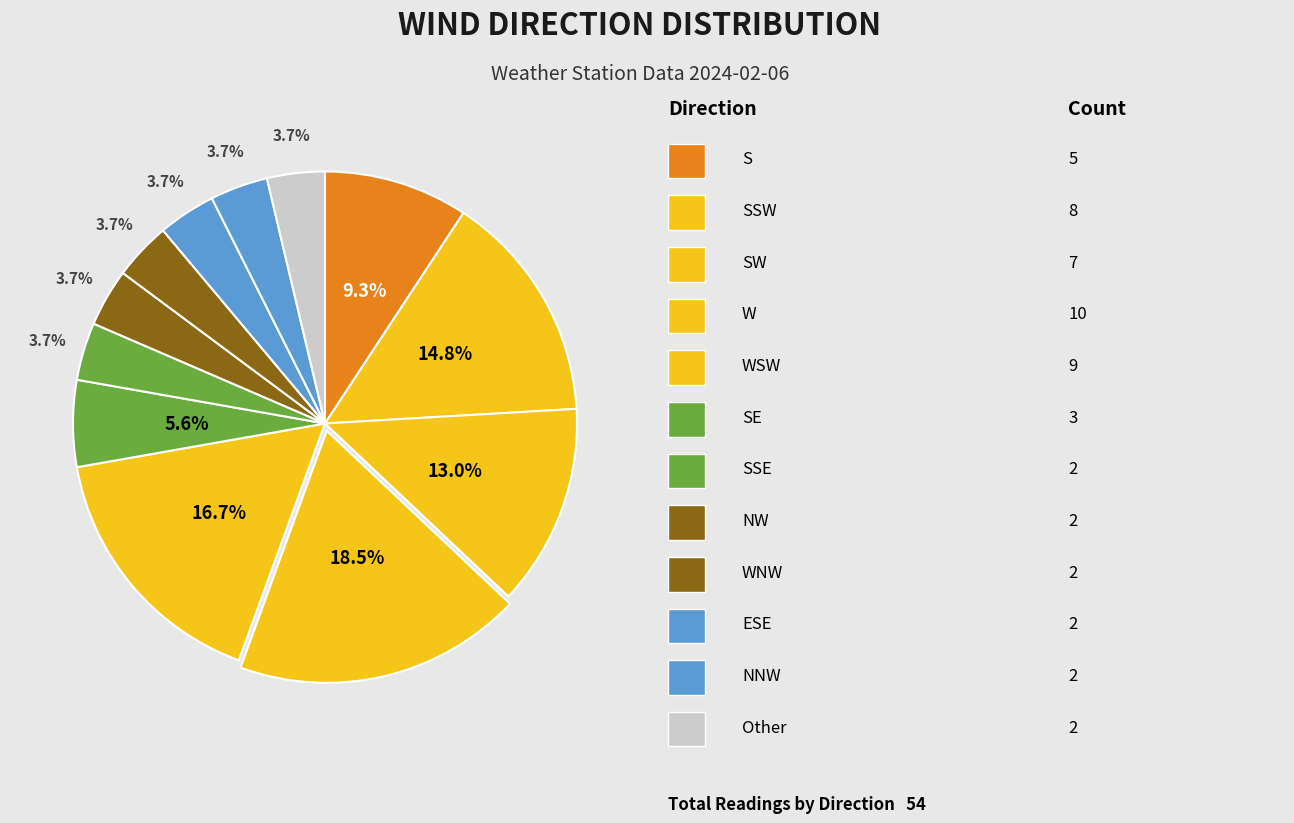

How many segments does this pie chart have?

12